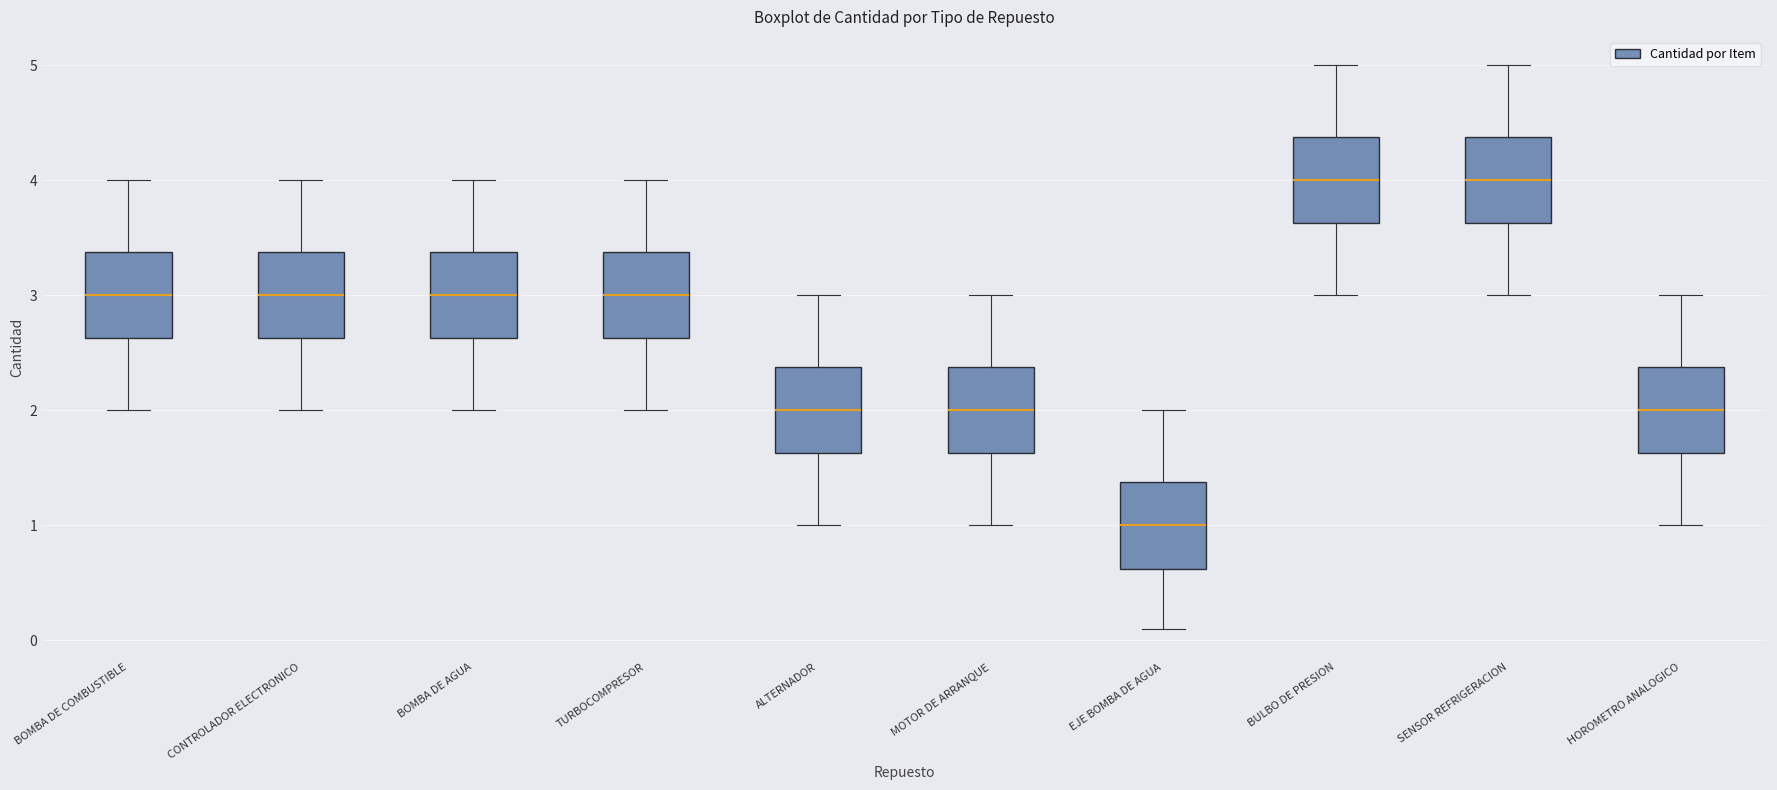

Where does the upper whisker of the box for ALTERNADOR end on the y-axis? The values are not printed on the chart, so give them approximately, as read against the axis.

3.0